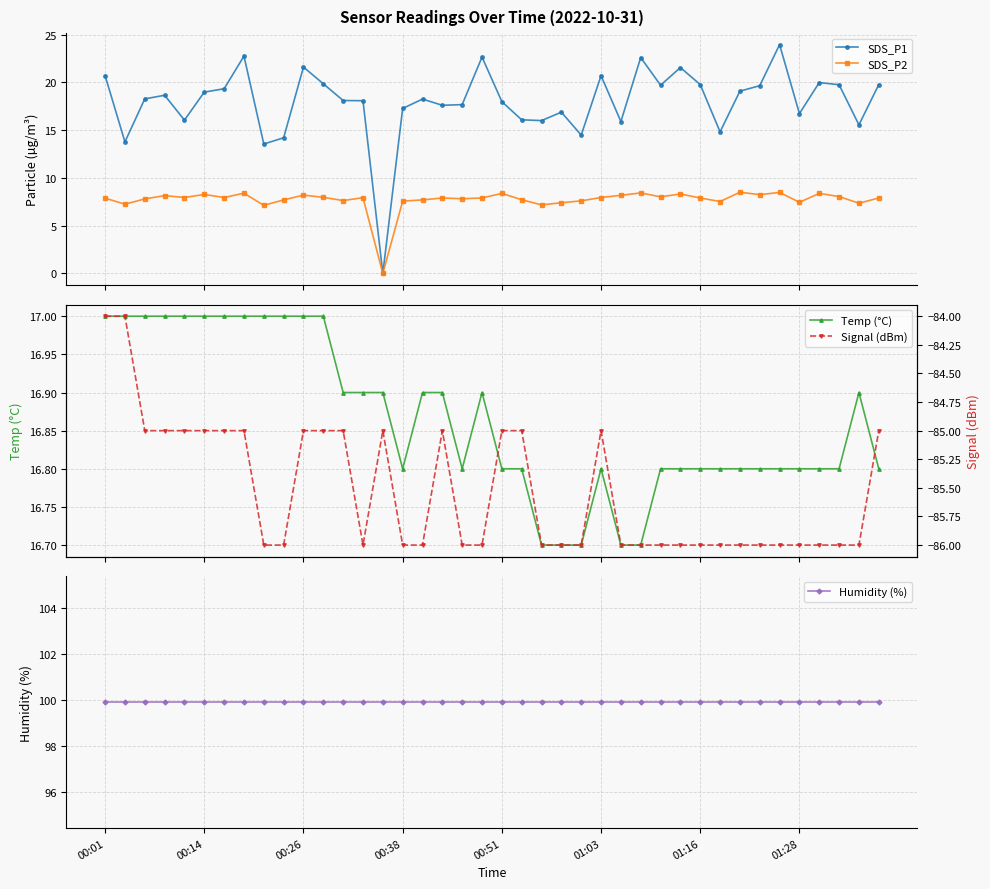

At how many categories does at least one series exceed -71?

40